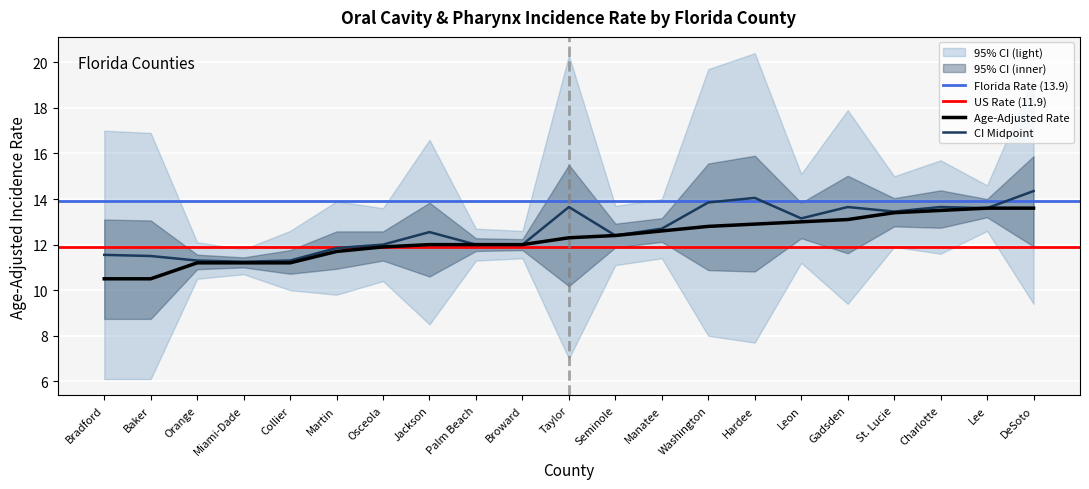

At how many categories does at least one series exceed 10?

21